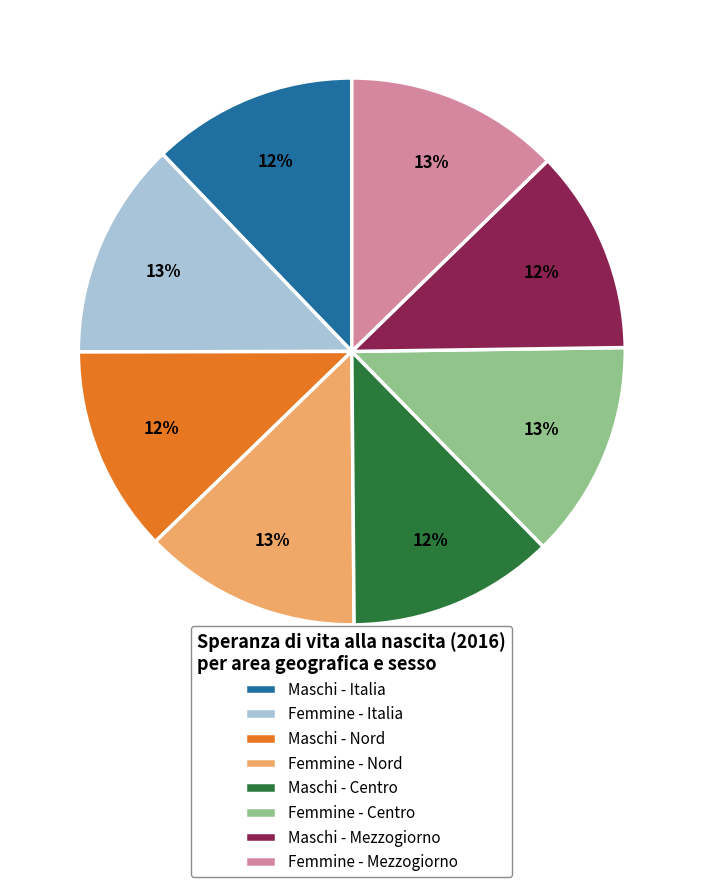

True or false: Maschi - Mezzogiorno accounts for 19% of the total.

False